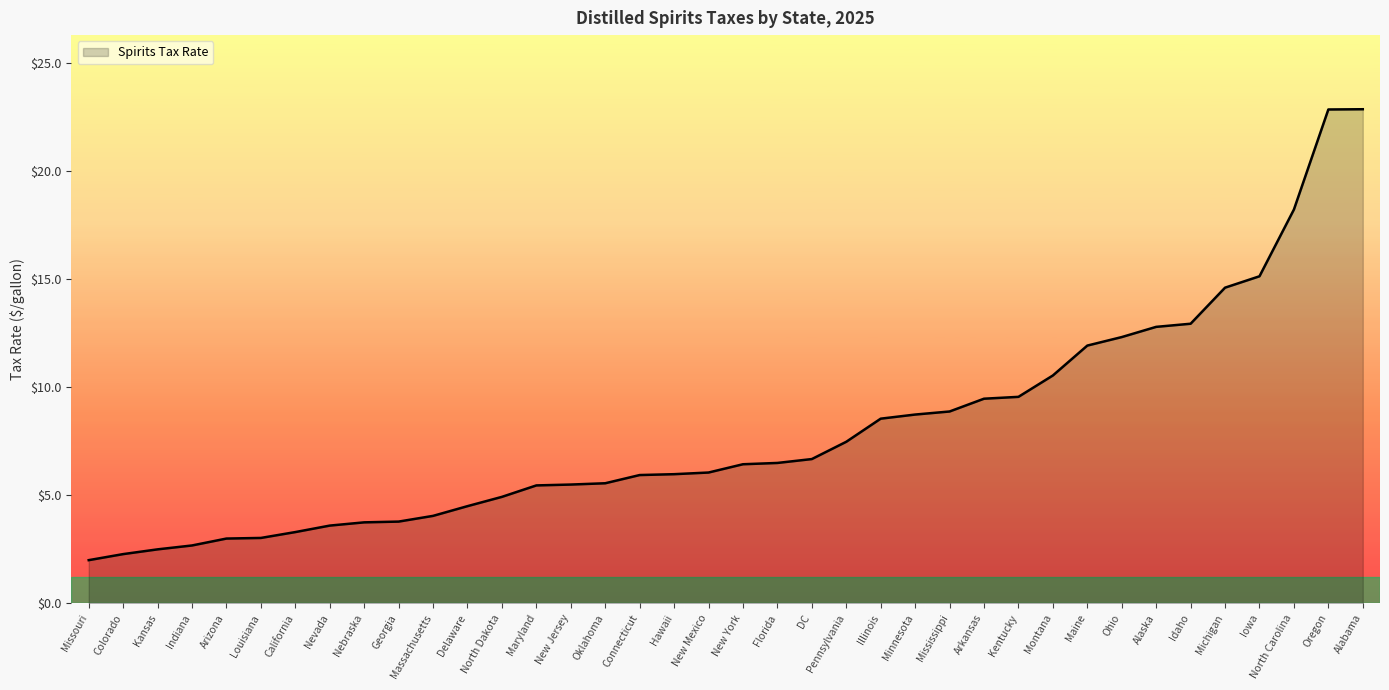

How many series are shown in this chart?

1